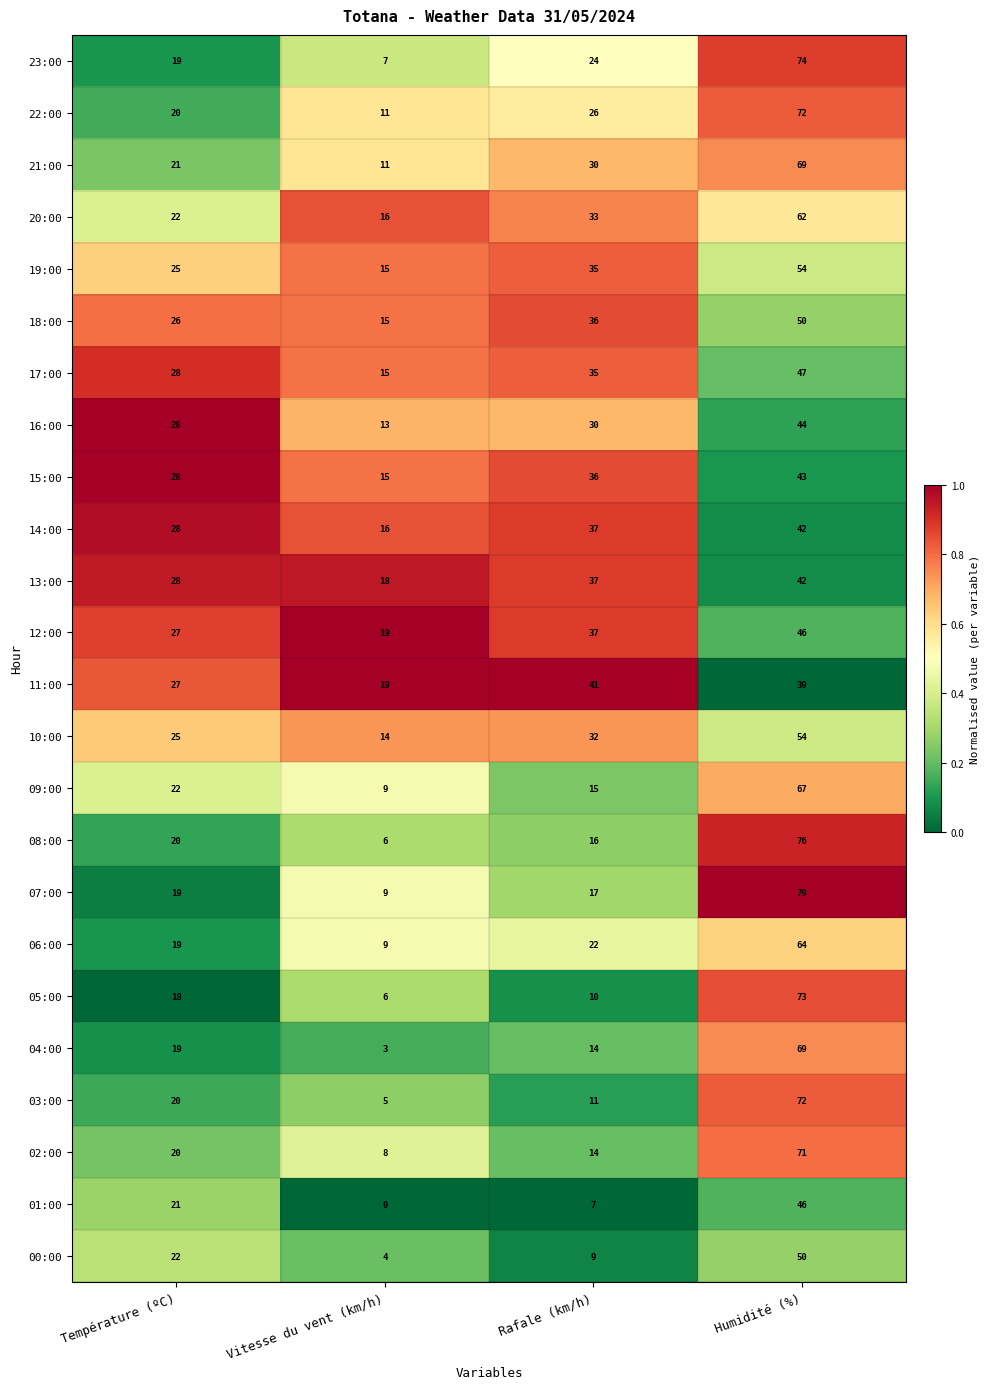

What value does the 01:00 series have at Température (ºC), to the nearest 10?

20